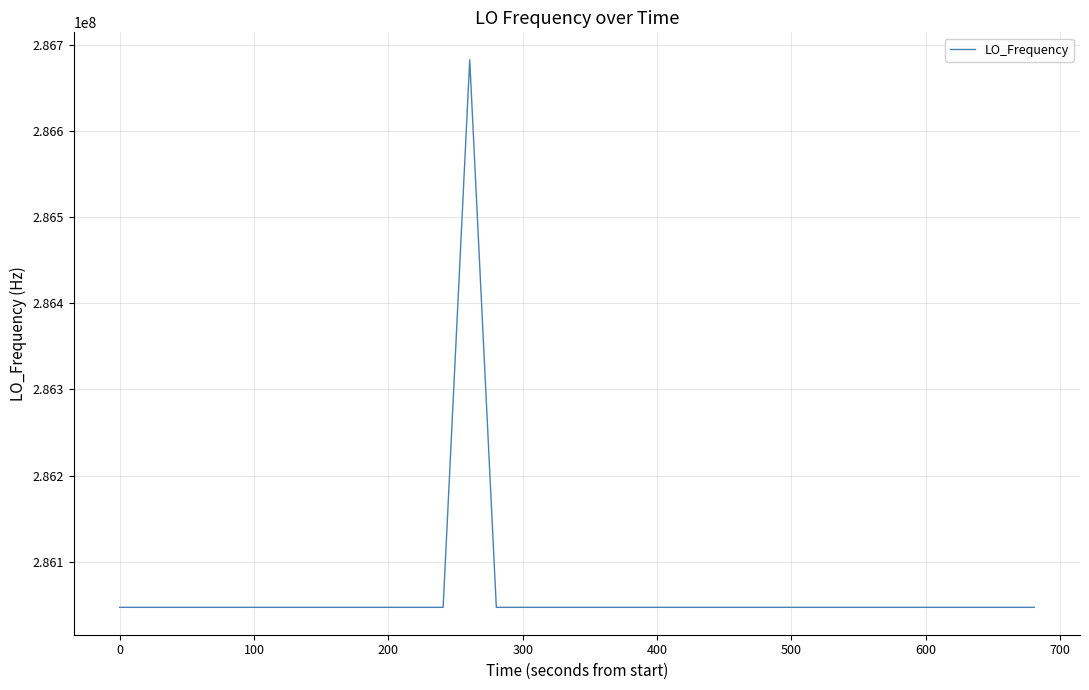

What is the difference between the maximum and minimum values?

635709.5